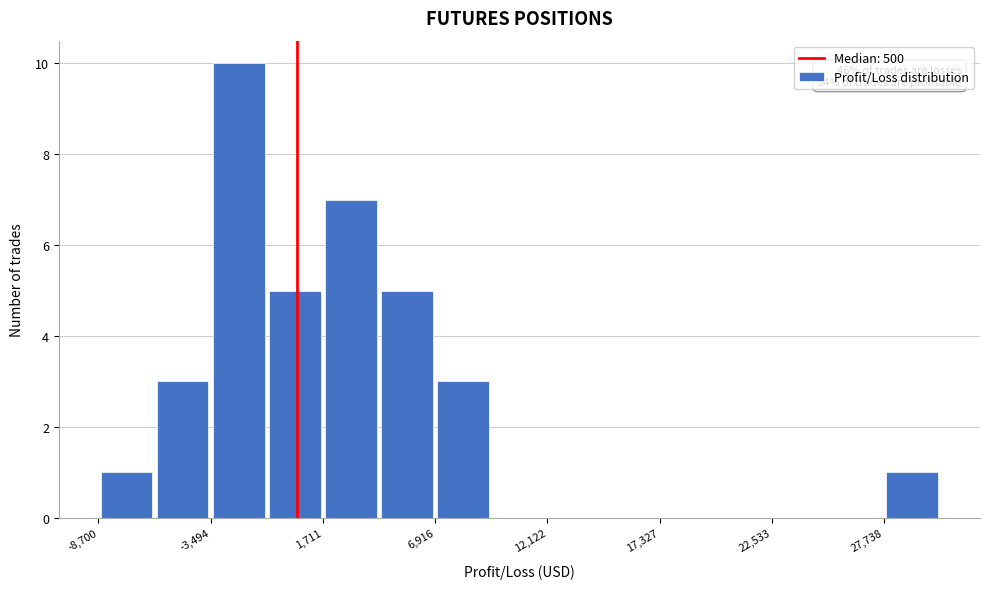

Read against the x-axis, roughly where is the centre of the tallest bar?

-2000